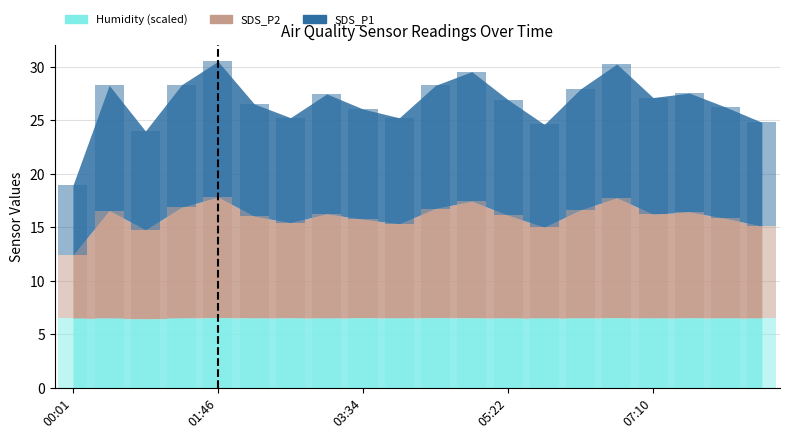

The SDS_P2 series shows 15.2 at 02:40. True or false?

False